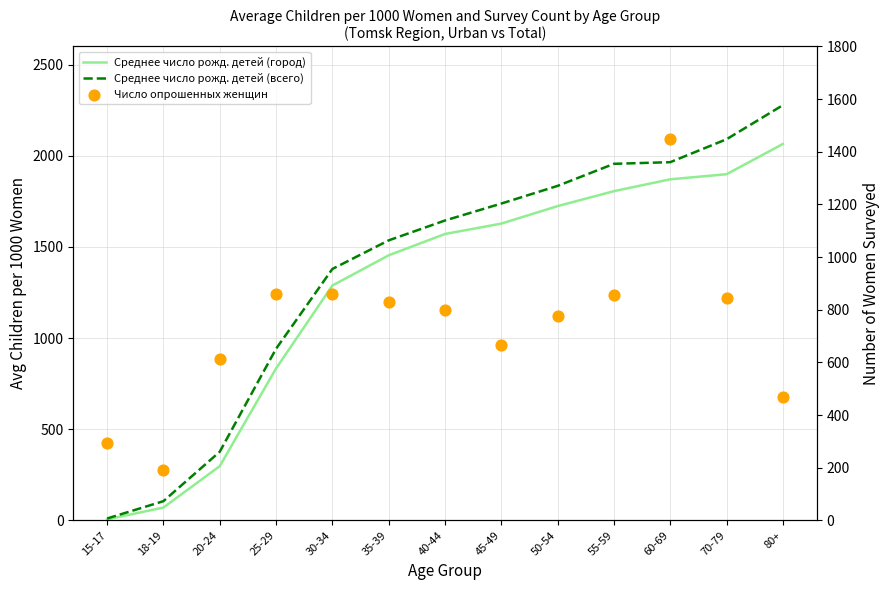

What is the total value across all series at 35-39?

3818